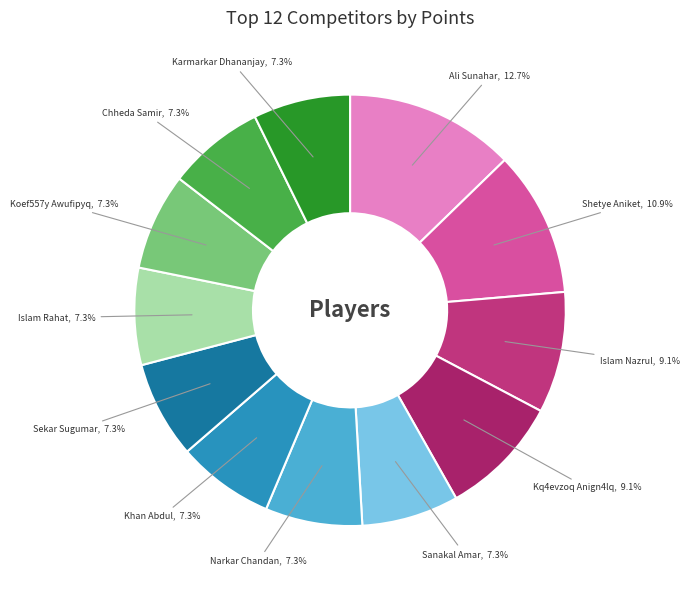

Do Sanakal Amar and Islam Rahat together represent more than half of the pie?

No